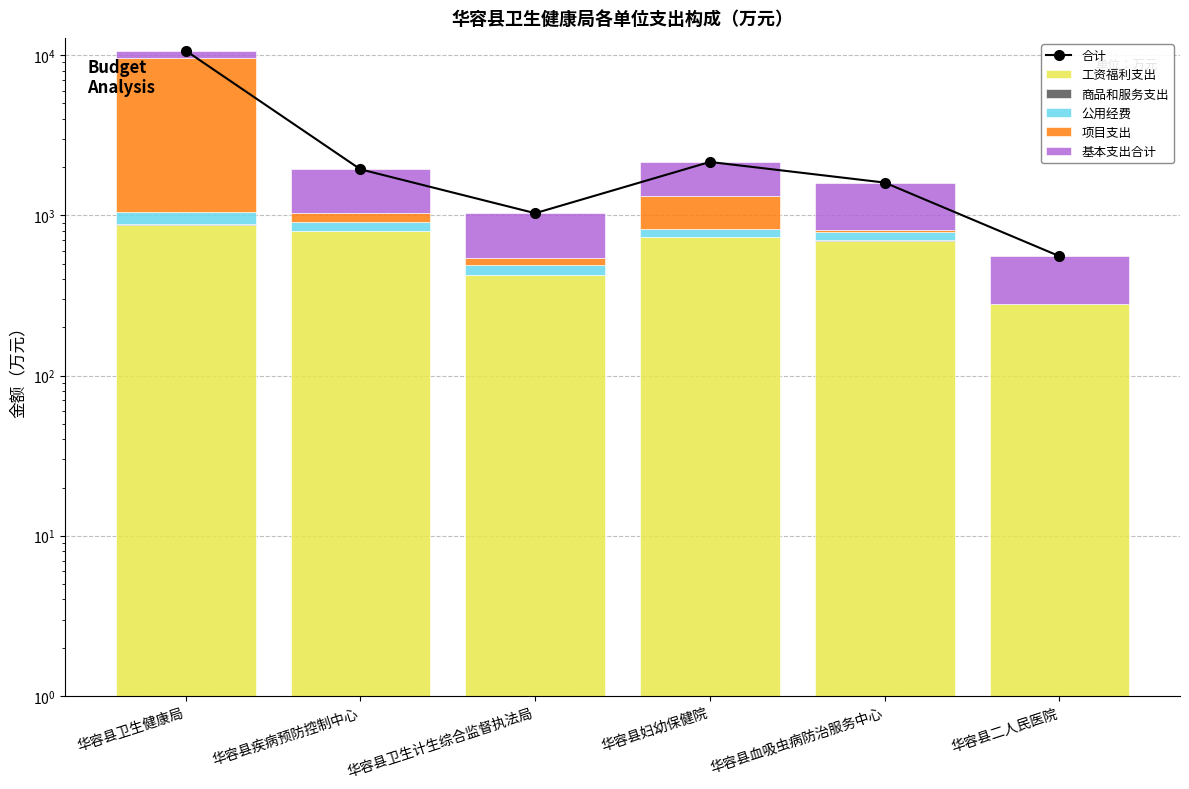

The 公用经费 series shows 222.6 at 华容县卫生健康局. True or false?

False